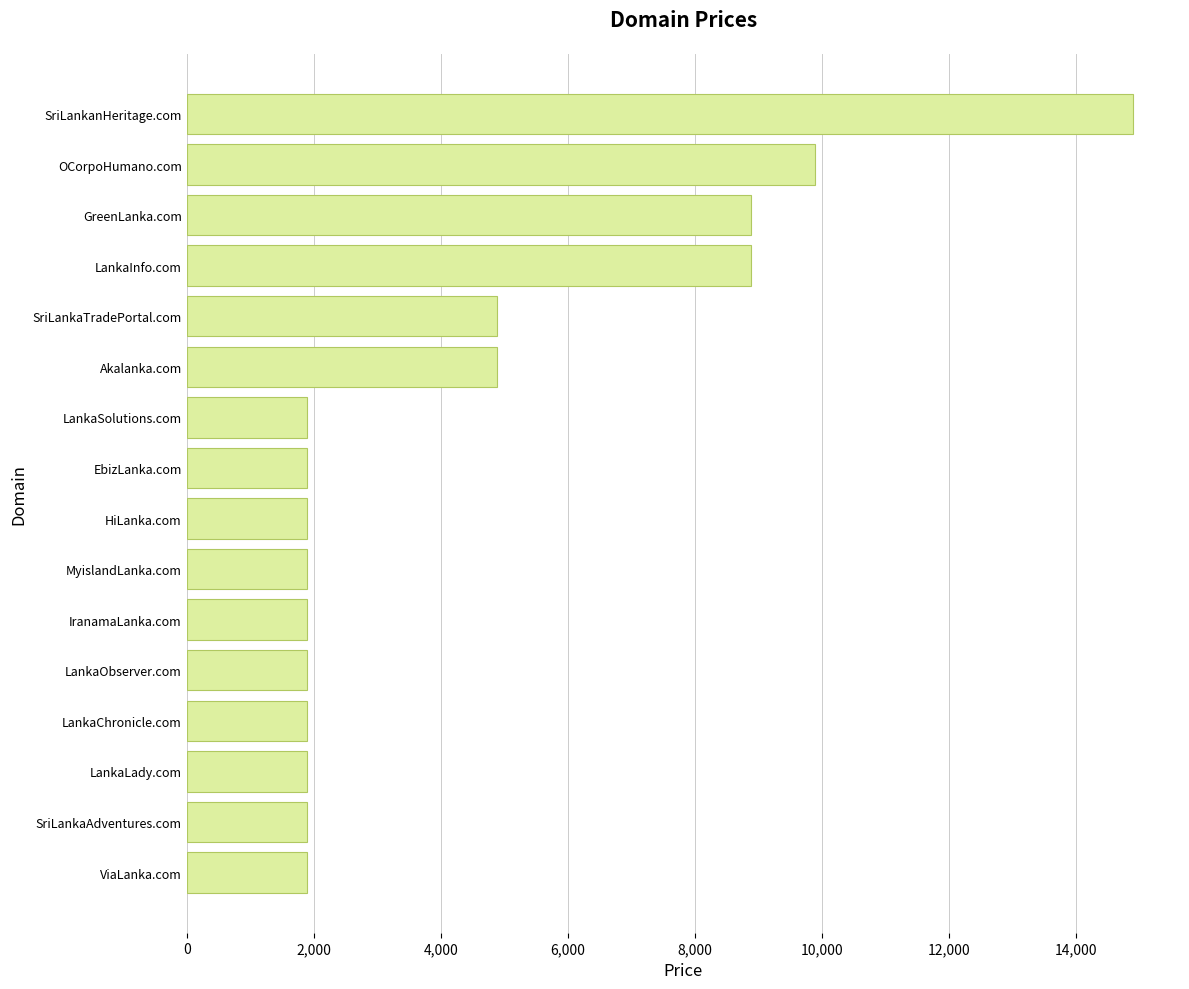

The value at EbizLanka.com is 1888. True or false?

True